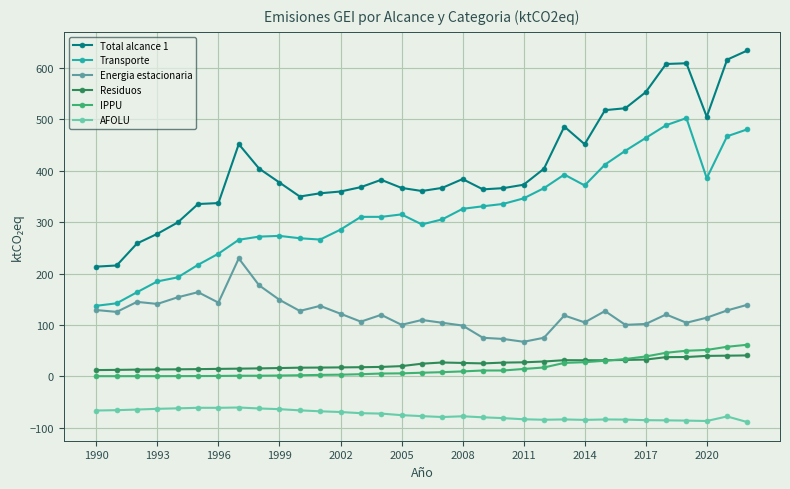

True or false: Total alcance 1 and Residuos cross at least once.

False